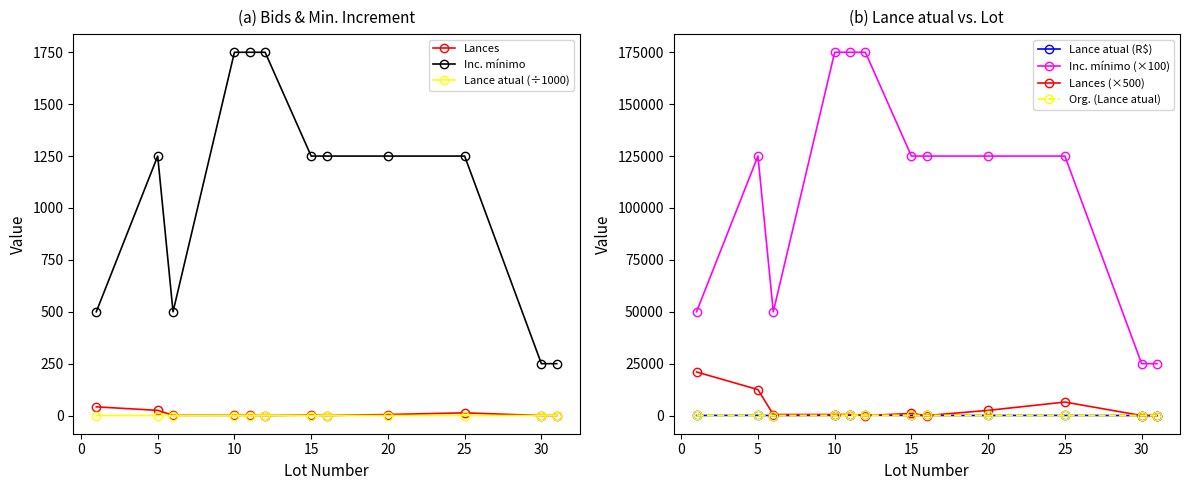

True or false: Inc. mínimo and Lance atual (x1000) cross at least once.

False